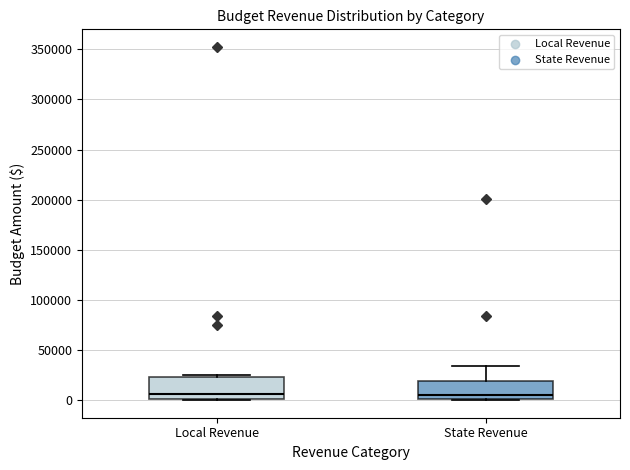

Where is the upper edge of the box for Local Revenue on the y-axis? The values are not printed on the chart, so give them approximately, as read against the axis.

25000